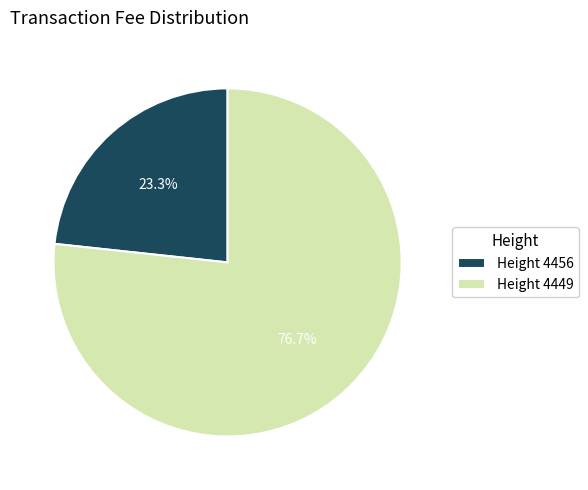

How many segments does this pie chart have?

2